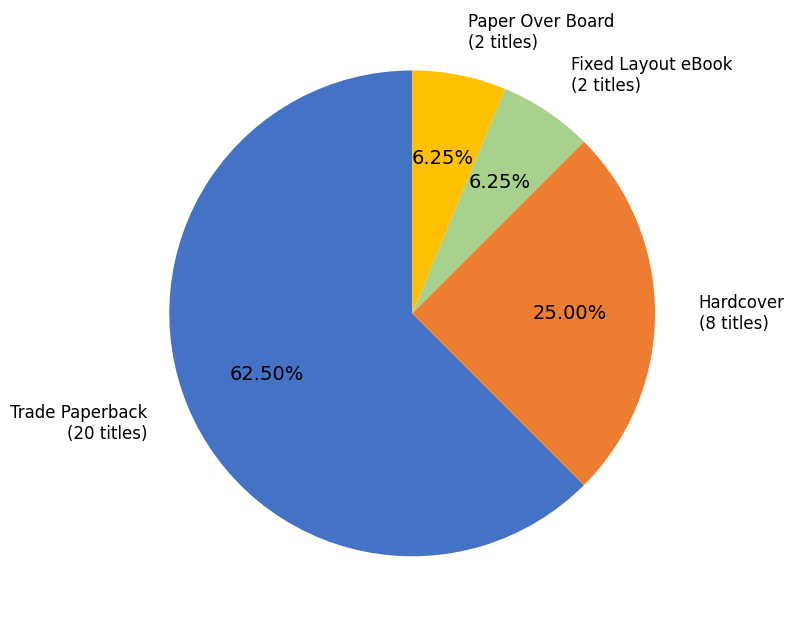

Is there any slice that represents more than half of the pie?

Yes